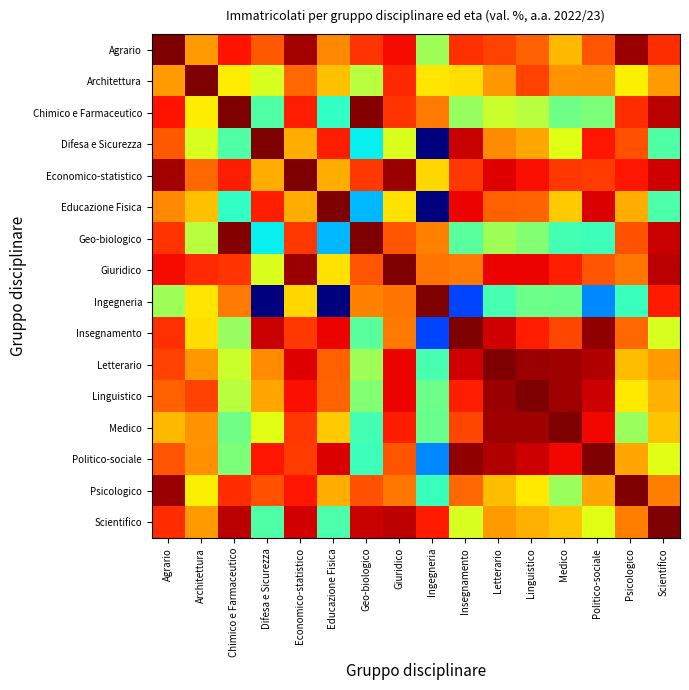

At Medico, list the series in order from smallest to largest.

Geo-biologico, Ingegneria, Chimico e Farmaceutico, Psicologico, Difesa e Sicurezza, Educazione Fisica, Scientifico, Agrario, Architettura, Insegnamento, Economico-statistico, Giuridico, Politico-sociale, Letterario, Linguistico, Medico